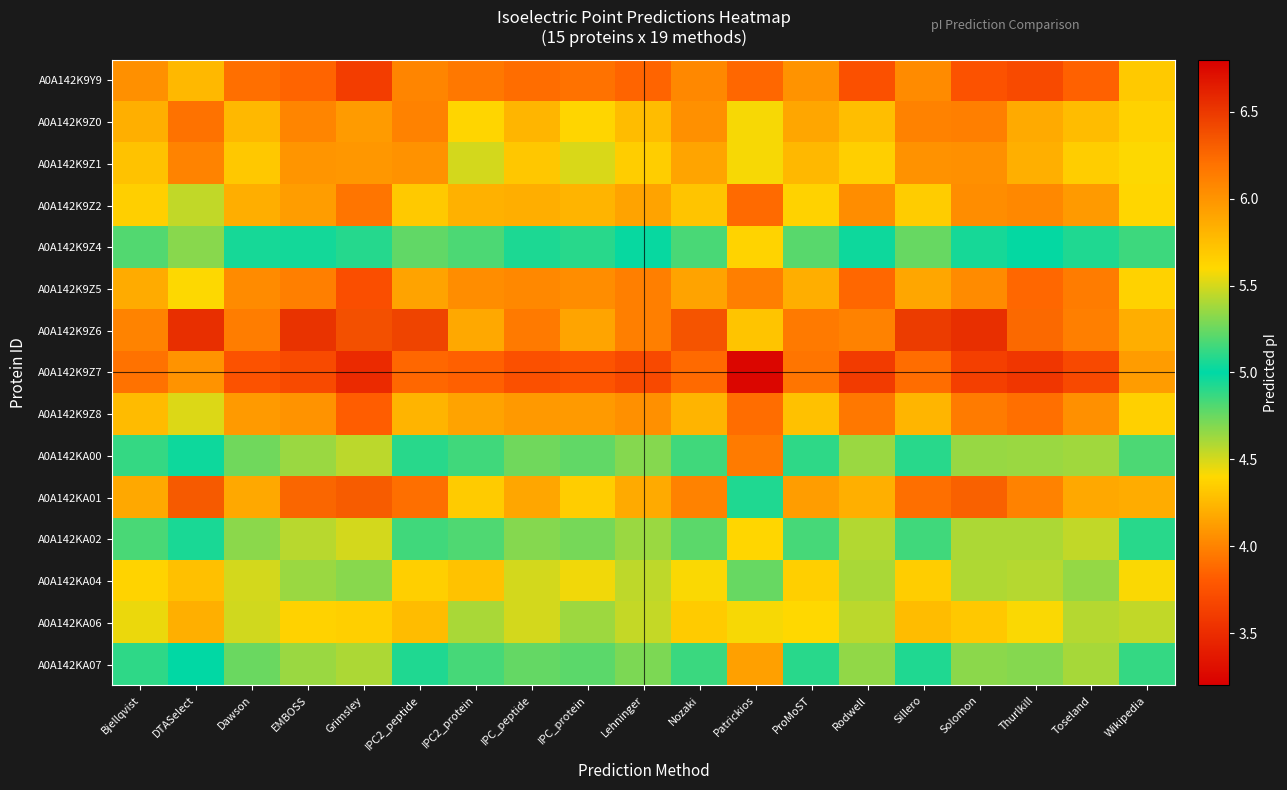

Reading left to right, transcribe all the data shown in this chart.

A0A142K9Y9: Bjellqvist=4.1	DTASelect=4.3	Dawson=3.9	EMBOSS=3.9	Grimsley=3.6	IPC2_peptide=4.0	IPC2_protein=3.9	IPC_peptide=3.9	IPC_protein=3.9	Lehninger=3.9	Nozaki=4.0	Patrickios=3.9	ProMoST=4.1	Rodwell=3.7	Sillero=4.0	Solomon=3.8	Thurlkill=3.7	Toseland=3.8	Wikipedia=4.3
A0A142K9Z0: Bjellqvist=5.8	DTASelect=6.2	Dawson=5.8	EMBOSS=6.1	Grimsley=6.0	IPC2_peptide=6.1	IPC2_protein=5.6	IPC_peptide=5.8	IPC_protein=5.6	Lehninger=5.8	Nozaki=6.0	Patrickios=4.4	ProMoST=5.9	Rodwell=5.8	Sillero=6.1	Solomon=6.1	Thurlkill=5.9	Toseland=5.8	Wikipedia=5.6
A0A142K9Z1: Bjellqvist=5.7	DTASelect=6.1	Dawson=5.7	EMBOSS=6.0	Grimsley=6.0	IPC2_peptide=6.0	IPC2_protein=5.5	IPC_peptide=5.7	IPC_protein=5.5	Lehninger=5.7	Nozaki=5.9	Patrickios=4.4	ProMoST=5.8	Rodwell=5.7	Sillero=6.0	Solomon=6.0	Thurlkill=5.8	Toseland=5.7	Wikipedia=5.6
A0A142K9Z2: Bjellqvist=4.4	DTASelect=4.5	Dawson=4.2	EMBOSS=4.1	Grimsley=3.9	IPC2_peptide=4.3	IPC2_protein=4.2	IPC_peptide=4.2	IPC_protein=4.2	Lehninger=4.2	Nozaki=4.3	Patrickios=3.9	ProMoST=4.4	Rodwell=4.0	Sillero=4.3	Solomon=4.0	Thurlkill=4.0	Toseland=4.1	Wikipedia=4.4
A0A142K9Z4: Bjellqvist=5.2	DTASelect=5.3	Dawson=5.1	EMBOSS=5.0	Grimsley=4.9	IPC2_peptide=5.2	IPC2_protein=5.2	IPC_peptide=5.1	IPC_protein=5.1	Lehninger=5.0	Nozaki=5.2	Patrickios=4.4	ProMoST=5.2	Rodwell=5.0	Sillero=5.2	Solomon=5.1	Thurlkill=5.0	Toseland=4.9	Wikipedia=5.1
A0A142K9Z5: Bjellqvist=4.2	DTASelect=4.4	Dawson=4.0	EMBOSS=4.0	Grimsley=3.7	IPC2_peptide=4.2	IPC2_protein=4.0	IPC_peptide=4.0	IPC_protein=4.0	Lehninger=4.0	Nozaki=4.2	Patrickios=4.0	ProMoST=4.2	Rodwell=3.9	Sillero=4.2	Solomon=4.0	Thurlkill=3.9	Toseland=4.0	Wikipedia=4.4
A0A142K9Z6: Bjellqvist=6.1	DTASelect=6.5	Dawson=6.1	EMBOSS=6.5	Grimsley=6.4	IPC2_peptide=6.4	IPC2_protein=5.9	IPC_peptide=6.1	IPC_protein=5.9	Lehninger=6.1	Nozaki=6.4	Patrickios=4.3	ProMoST=6.1	Rodwell=6.1	Sillero=6.5	Solomon=6.5	Thurlkill=6.2	Toseland=6.1	Wikipedia=5.8
A0A142K9Z7: Bjellqvist=3.9	DTASelect=4.1	Dawson=3.8	EMBOSS=3.7	Grimsley=3.5	IPC2_peptide=3.9	IPC2_protein=3.8	IPC_peptide=3.7	IPC_protein=3.8	Lehninger=3.7	Nozaki=3.9	Patrickios=3.2	ProMoST=3.9	Rodwell=3.6	Sillero=3.9	Solomon=3.6	Thurlkill=3.6	Toseland=3.7	Wikipedia=4.1
A0A142K9Z8: Bjellqvist=4.3	DTASelect=4.5	Dawson=4.1	EMBOSS=4.1	Grimsley=3.8	IPC2_peptide=4.2	IPC2_protein=4.2	IPC_peptide=4.1	IPC_protein=4.1	Lehninger=4.1	Nozaki=4.2	Patrickios=3.9	ProMoST=4.3	Rodwell=3.9	Sillero=4.2	Solomon=4.0	Thurlkill=3.9	Toseland=4.1	Wikipedia=4.4
A0A142KA00: Bjellqvist=4.9	DTASelect=5.0	Dawson=4.7	EMBOSS=4.6	Grimsley=4.6	IPC2_peptide=4.9	IPC2_protein=4.9	IPC_peptide=4.7	IPC_protein=4.8	Lehninger=4.7	Nozaki=4.9	Patrickios=4.0	ProMoST=4.9	Rodwell=4.6	Sillero=4.9	Solomon=4.6	Thurlkill=4.6	Toseland=4.6	Wikipedia=4.8
A0A142KA01: Bjellqvist=5.9	DTASelect=6.3	Dawson=5.9	EMBOSS=6.3	Grimsley=6.3	IPC2_peptide=6.2	IPC2_protein=5.7	IPC_peptide=5.9	IPC_protein=5.7	Lehninger=5.9	Nozaki=6.1	Patrickios=4.9	ProMoST=5.9	Rodwell=5.8	Sillero=6.2	Solomon=6.3	Thurlkill=6.1	Toseland=5.9	Wikipedia=5.9
A0A142KA02: Bjellqvist=4.8	DTASelect=4.9	Dawson=4.7	EMBOSS=4.6	Grimsley=4.5	IPC2_peptide=4.9	IPC2_protein=4.8	IPC_peptide=4.7	IPC_protein=4.7	Lehninger=4.6	Nozaki=4.8	Patrickios=4.4	ProMoST=4.8	Rodwell=4.6	Sillero=4.9	Solomon=4.6	Thurlkill=4.6	Toseland=4.5	Wikipedia=4.9
A0A142KA04: Bjellqvist=5.6	DTASelect=5.7	Dawson=5.5	EMBOSS=5.4	Grimsley=5.3	IPC2_peptide=5.7	IPC2_protein=5.7	IPC_peptide=5.5	IPC_protein=5.6	Lehninger=5.4	Nozaki=5.6	Patrickios=5.2	ProMoST=5.7	Rodwell=5.4	Sillero=5.7	Solomon=5.4	Thurlkill=5.4	Toseland=5.3	Wikipedia=5.6
A0A142KA06: Bjellqvist=5.5	DTASelect=5.8	Dawson=5.5	EMBOSS=5.6	Grimsley=5.7	IPC2_peptide=5.8	IPC2_protein=5.4	IPC_peptide=5.5	IPC_protein=5.4	Lehninger=5.5	Nozaki=5.7	Patrickios=4.4	ProMoST=5.6	Rodwell=5.4	Sillero=5.8	Solomon=5.7	Thurlkill=5.6	Toseland=5.4	Wikipedia=5.5
A0A142KA07: Bjellqvist=4.9	DTASelect=5.0	Dawson=4.7	EMBOSS=4.6	Grimsley=4.6	IPC2_peptide=4.9	IPC2_protein=4.8	IPC_peptide=4.8	IPC_protein=4.8	Lehninger=4.7	Nozaki=4.9	Patrickios=4.1	ProMoST=4.9	Rodwell=4.7	Sillero=4.9	Solomon=4.7	Thurlkill=4.7	Toseland=4.6	Wikipedia=4.9